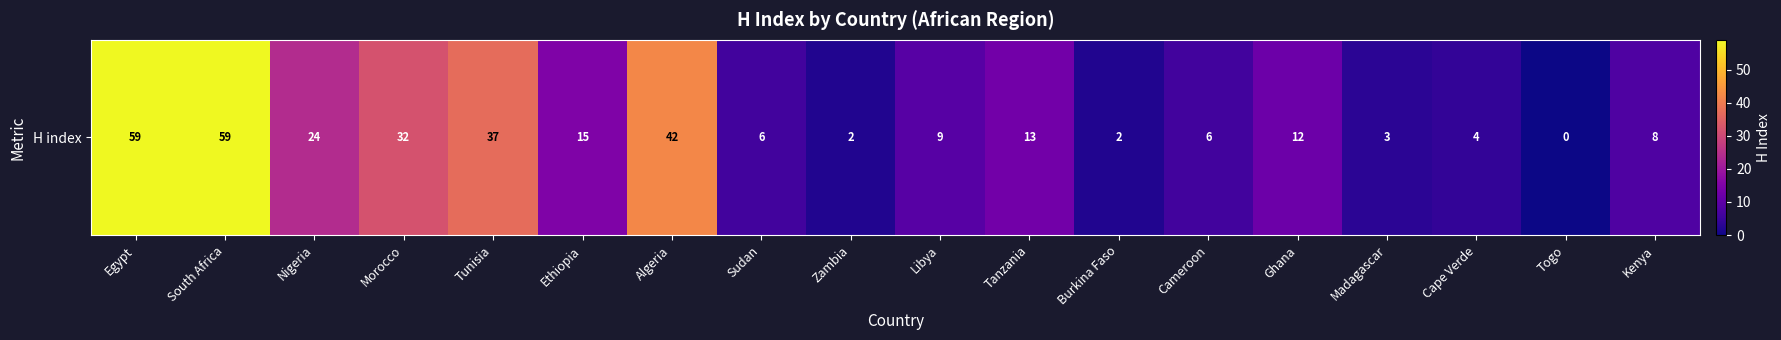

What is the change in value from Cameroon to Madagascar?

-3